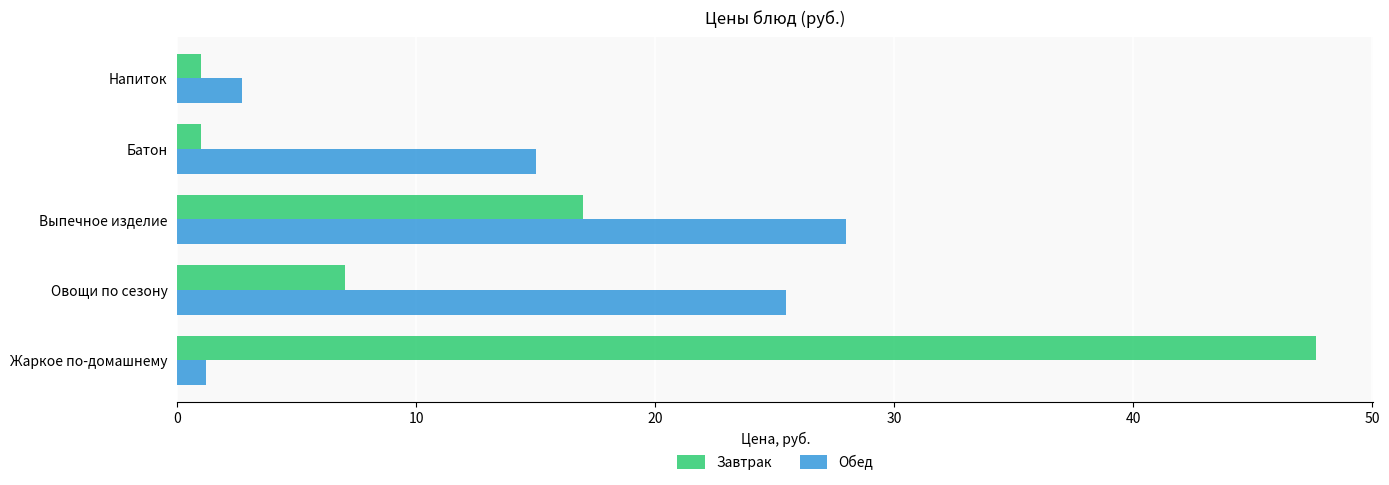

What is the difference between the maximum and second lowest values in the Завтрак series?

46.7